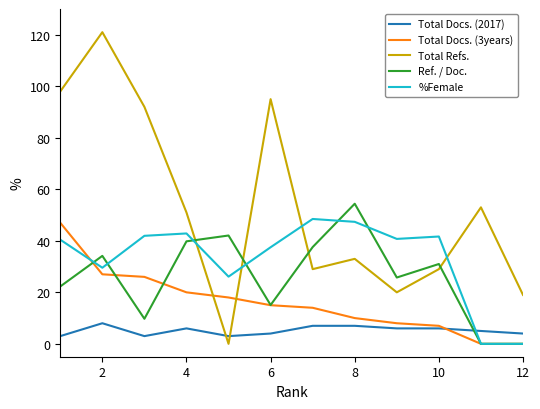

After their last crossing, which series has the higher values: Total Refs. or %Female?

Total Refs.